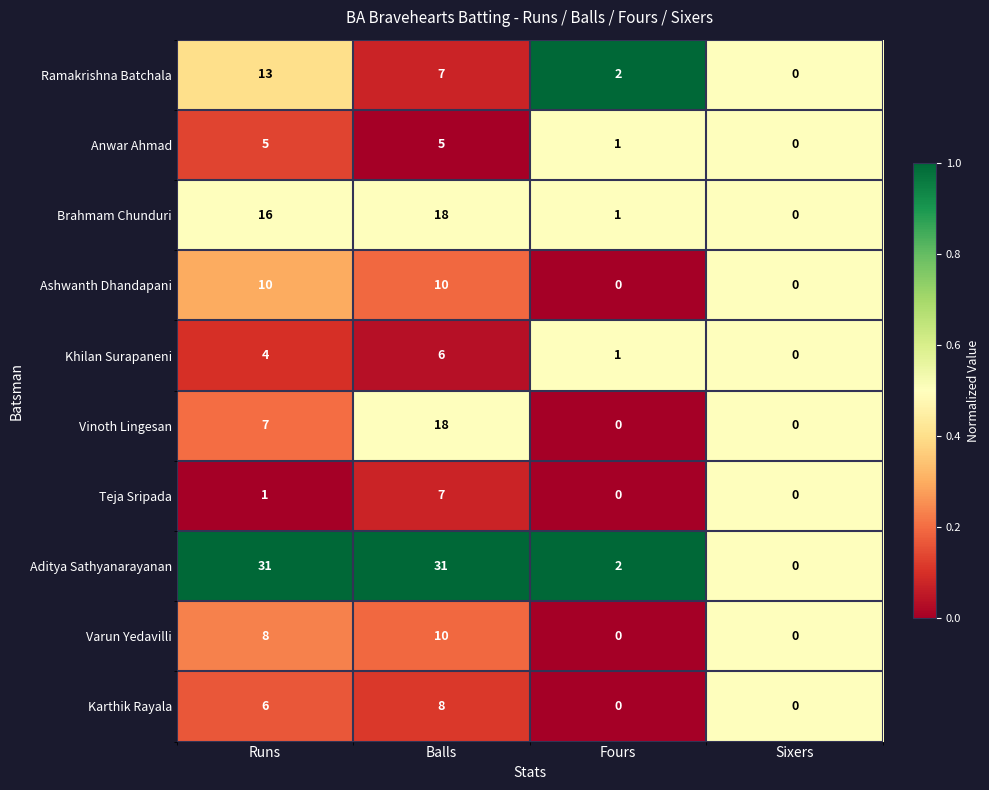

Which category has the highest value in the Vinoth Lingesan series?

Balls